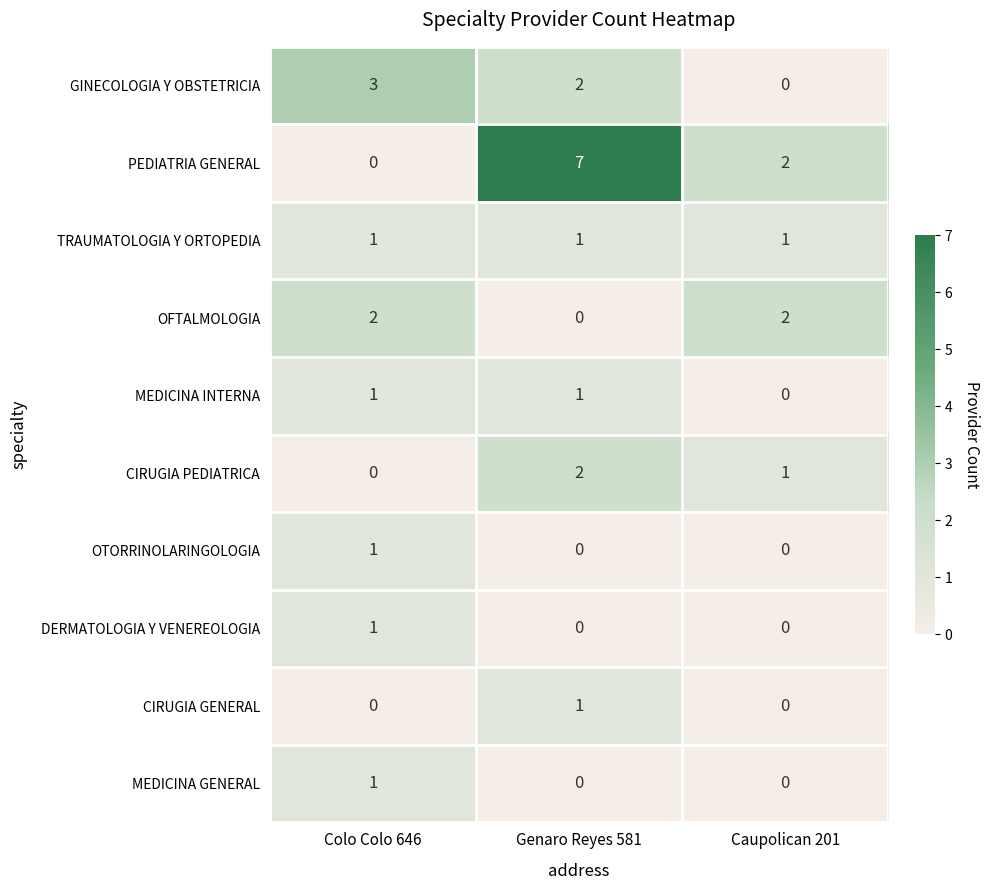

What is the total value across all series at Colo Colo 646?

10